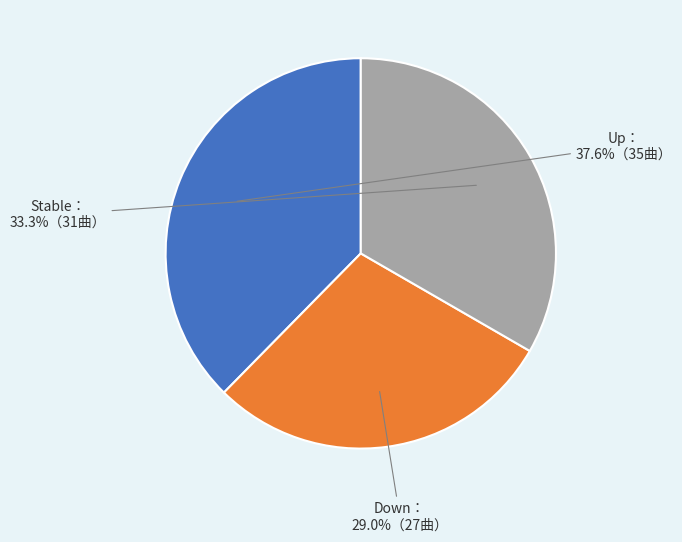

Is there a majority slice in this chart?

No